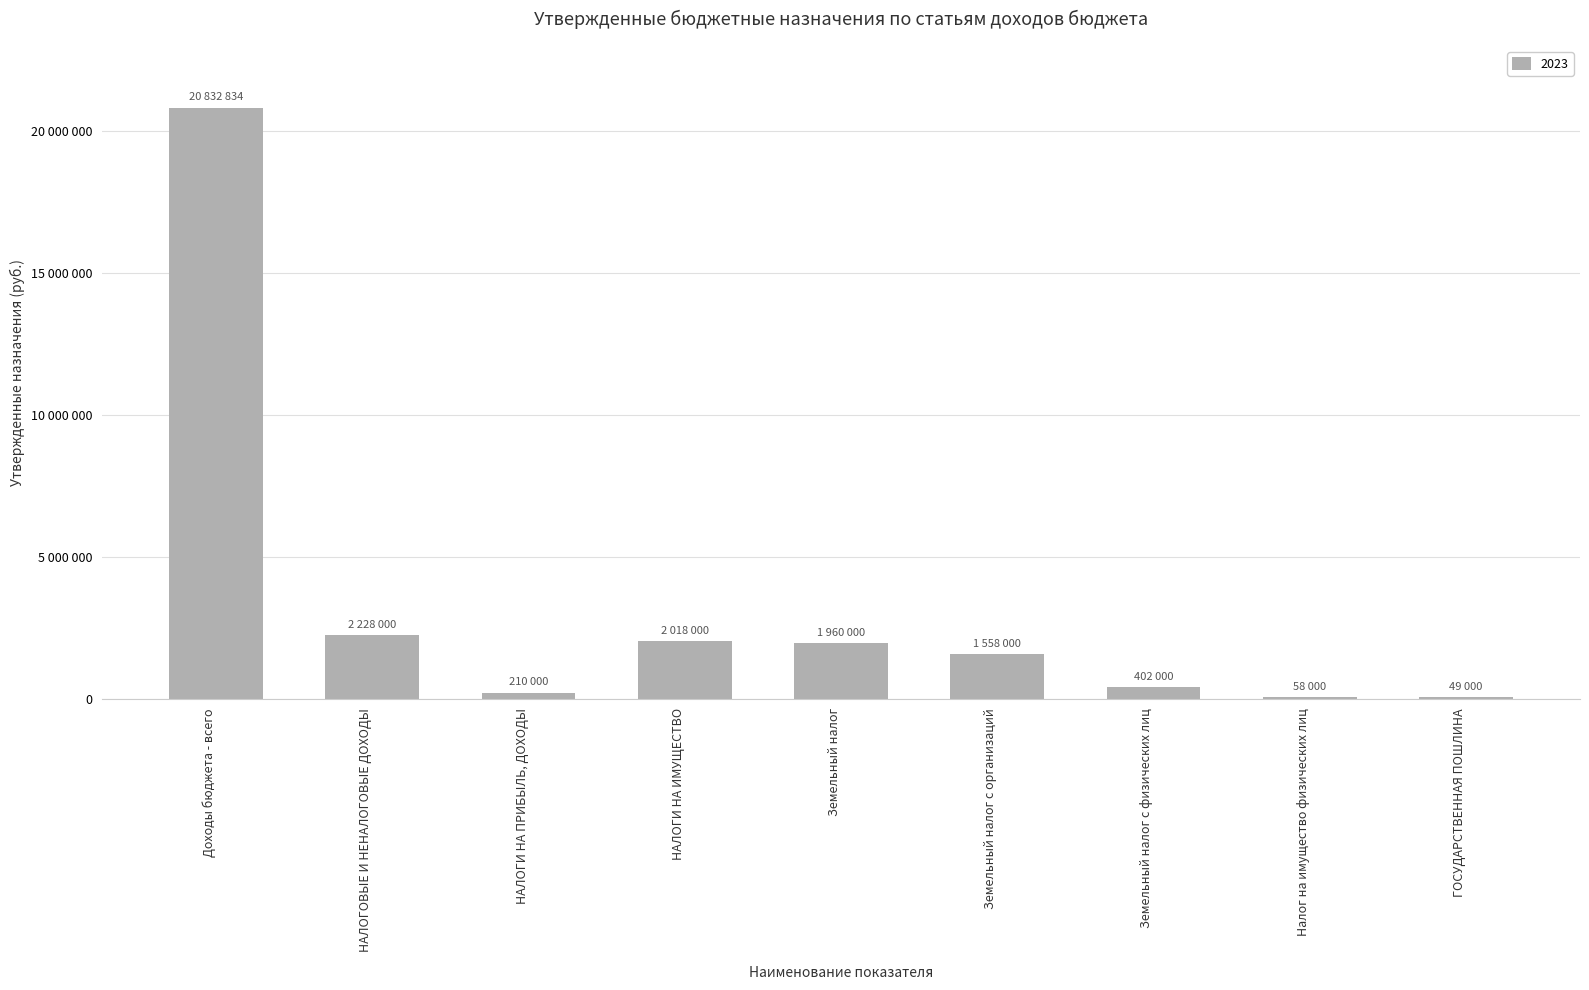

Where does the data first go above 1558000?

Доходы бюджета - всего